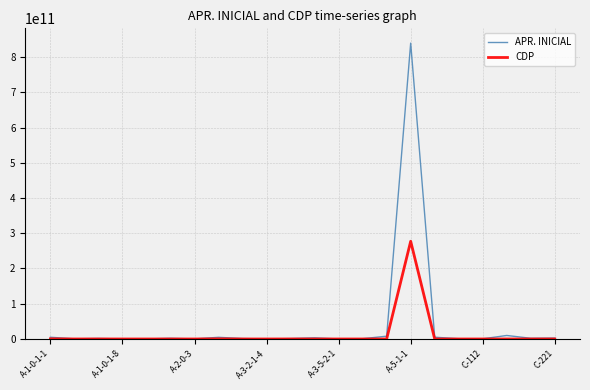

Rank the series by their maximum value, from highest to lowest.

APR. INICIAL, CDP